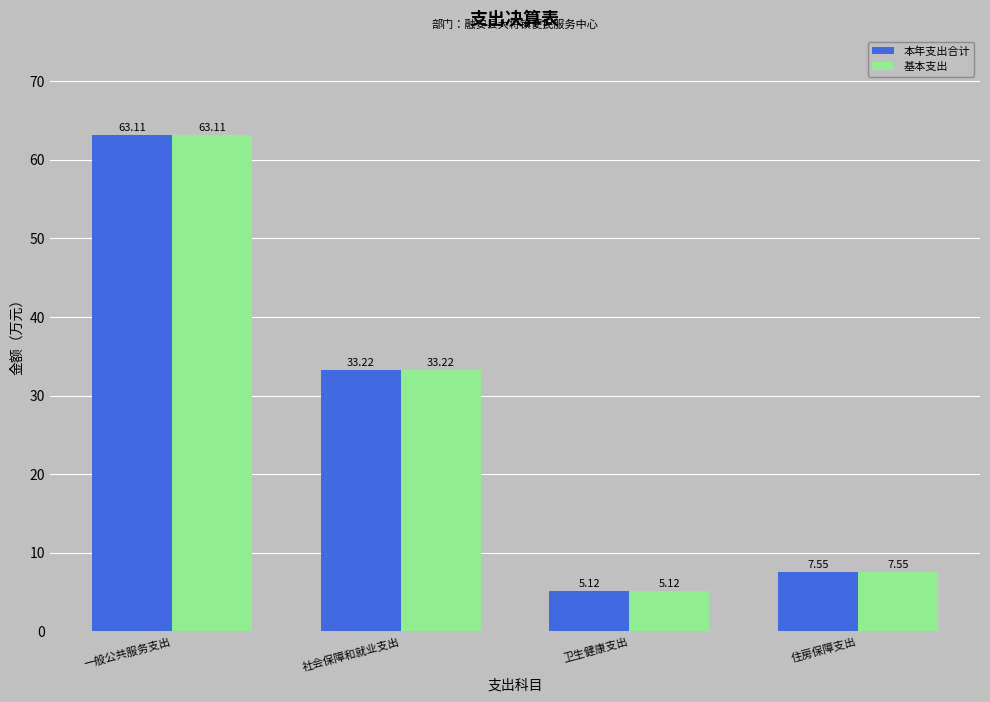

At which label does 本年支出合计 first exceed 33?

一般公共服务支出